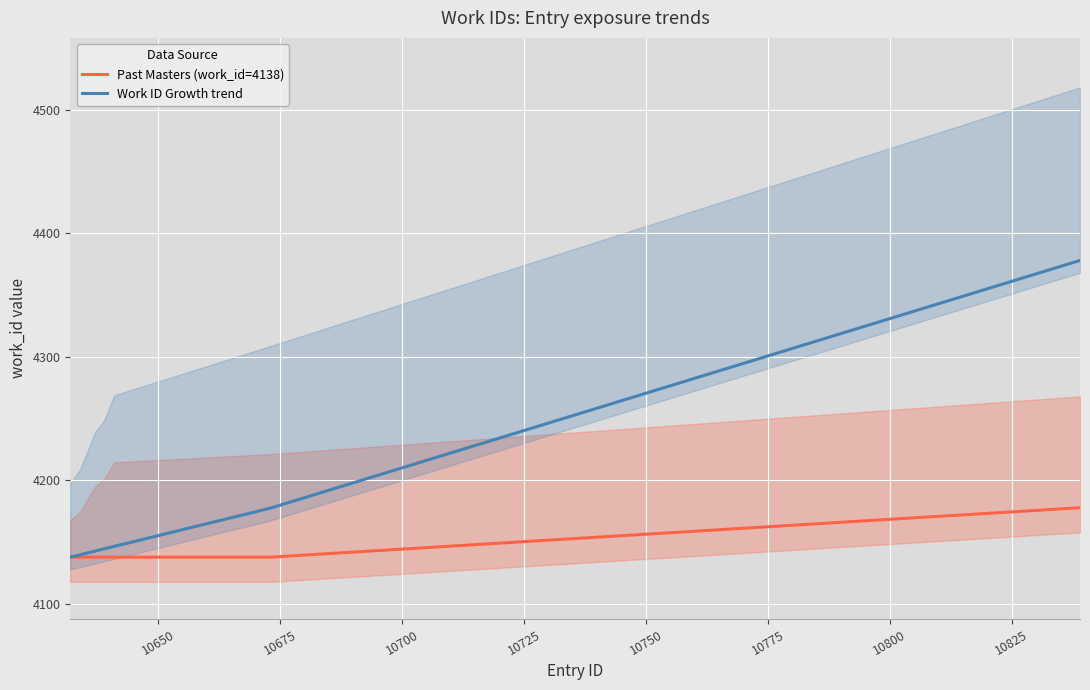

What is the minimum value for Work ID Growth trend?

4138.0